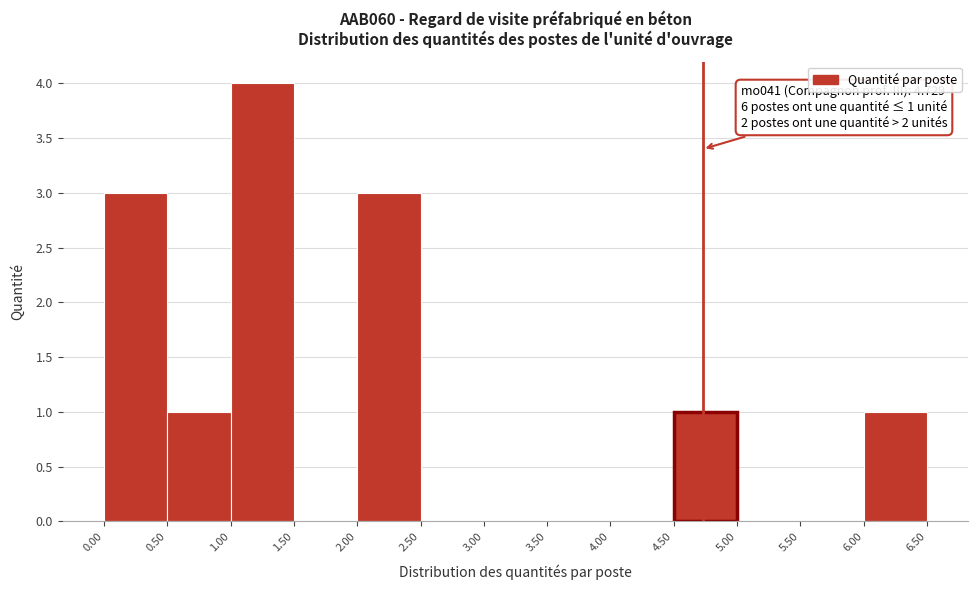

Which range on the x-axis has the tallest bar?

1.00 to 1.50